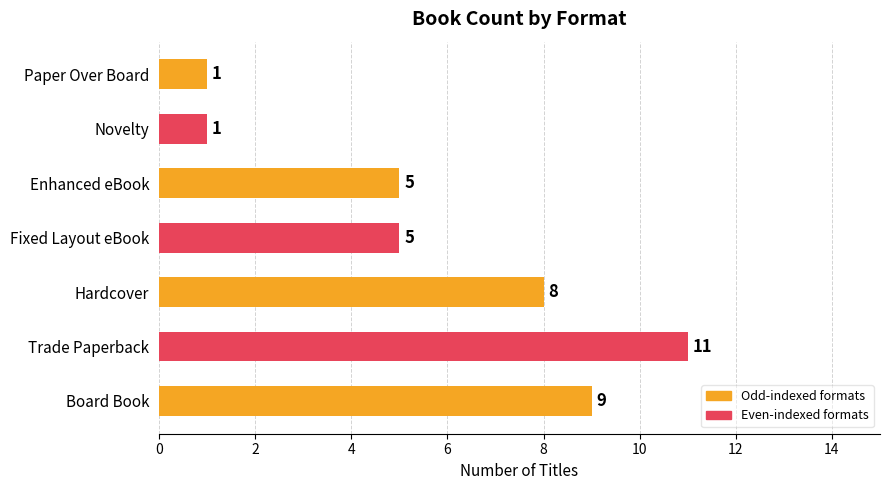

What is the greatest value displayed?

11